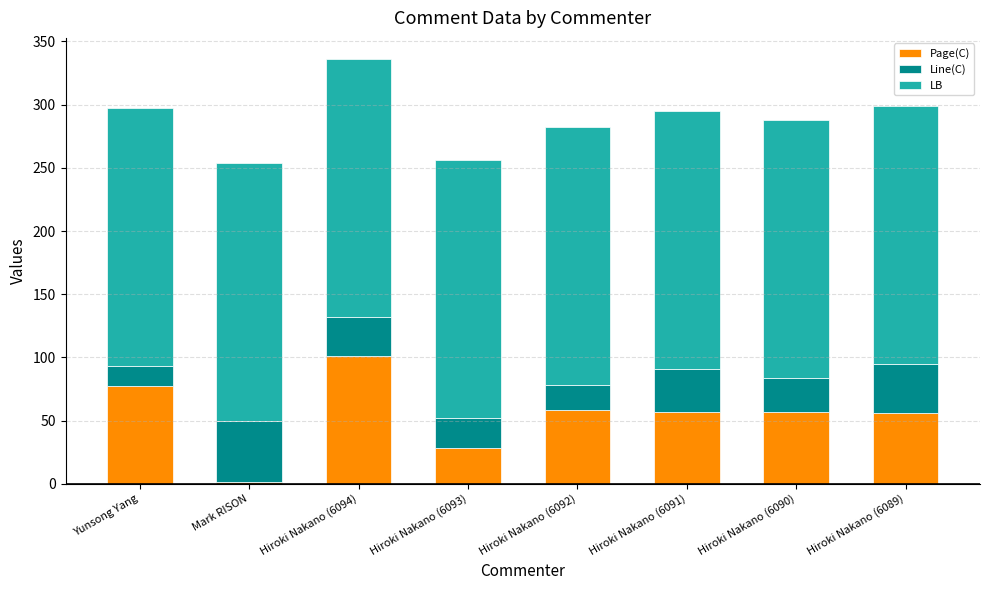

At which label does Page(C) reach its peak?

Hiroki Nakano (6094)